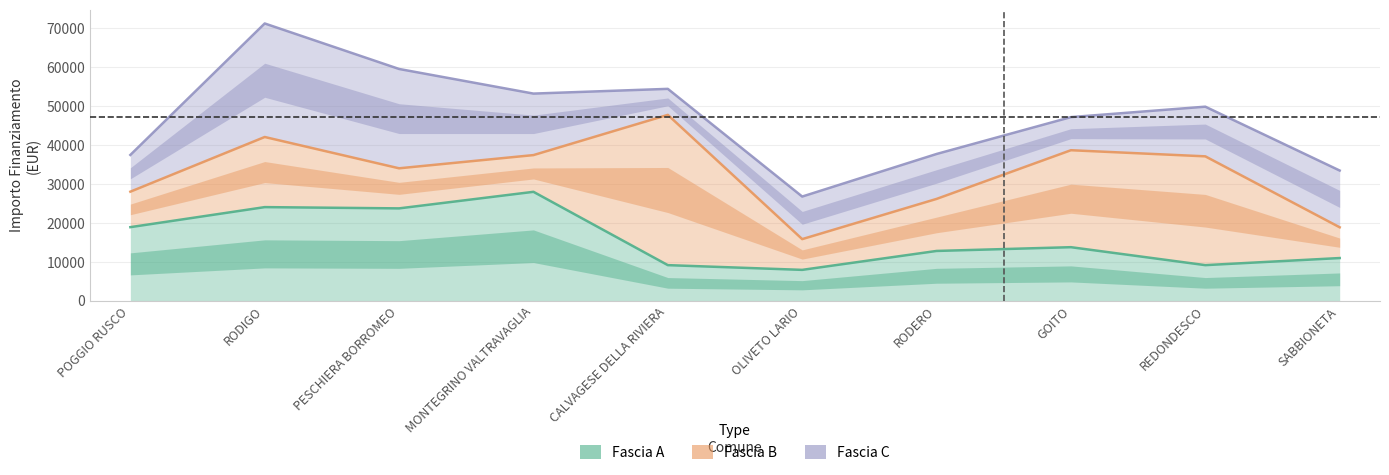

What is the value of the Fascia A point at the 7th from the left?

12747